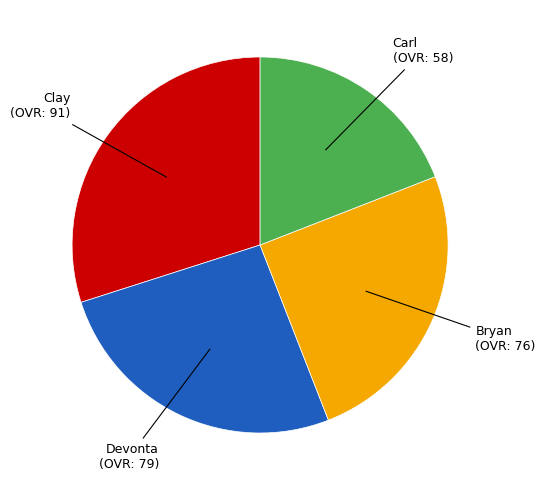

Is there a majority slice in this chart?

No